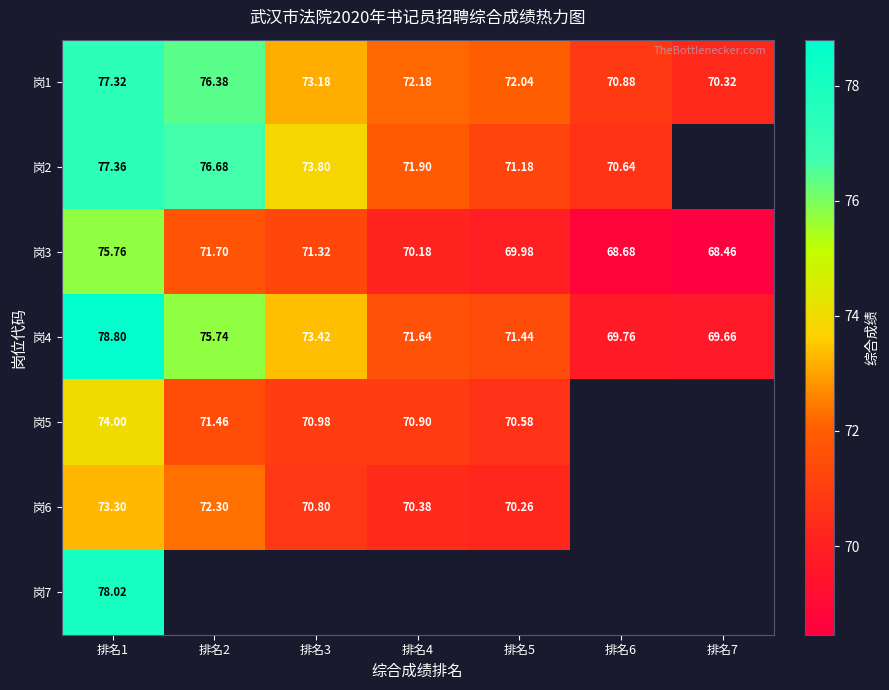

The value of 岗1 at 排名7 is 70.3. True or false?

True